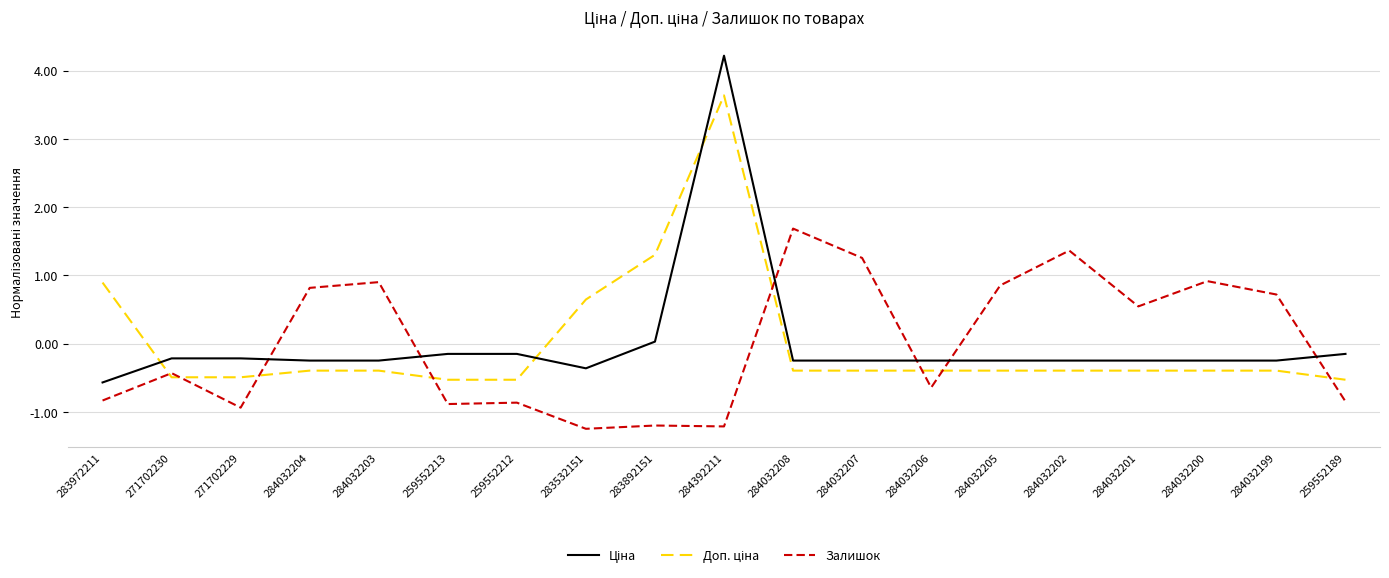

In Залишок, how many points are higher than both neighbors (excluding endpoints)?

7